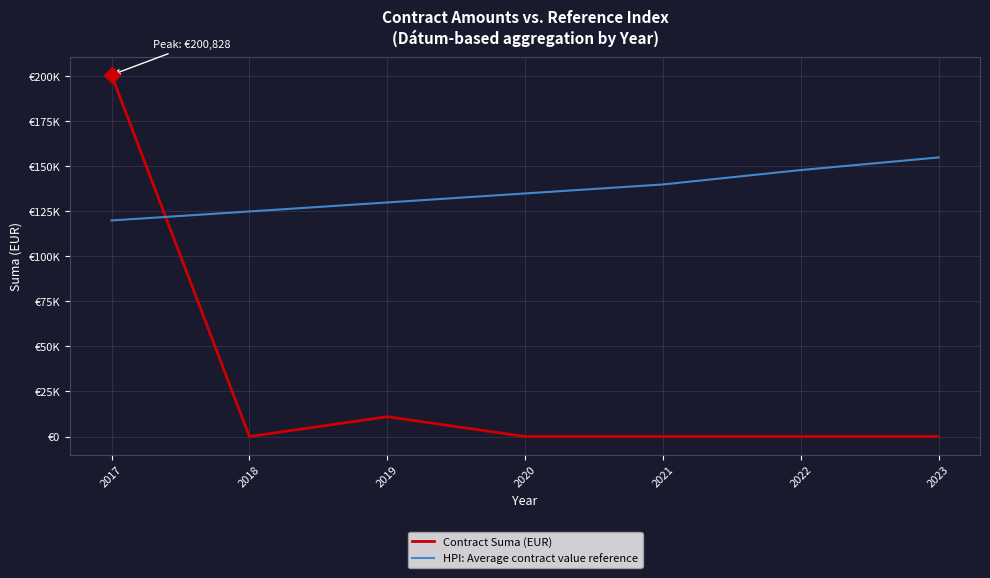

Rank the series by their average value, from lowest to highest.

Contract Suma (EUR), HPI: Average contract value reference